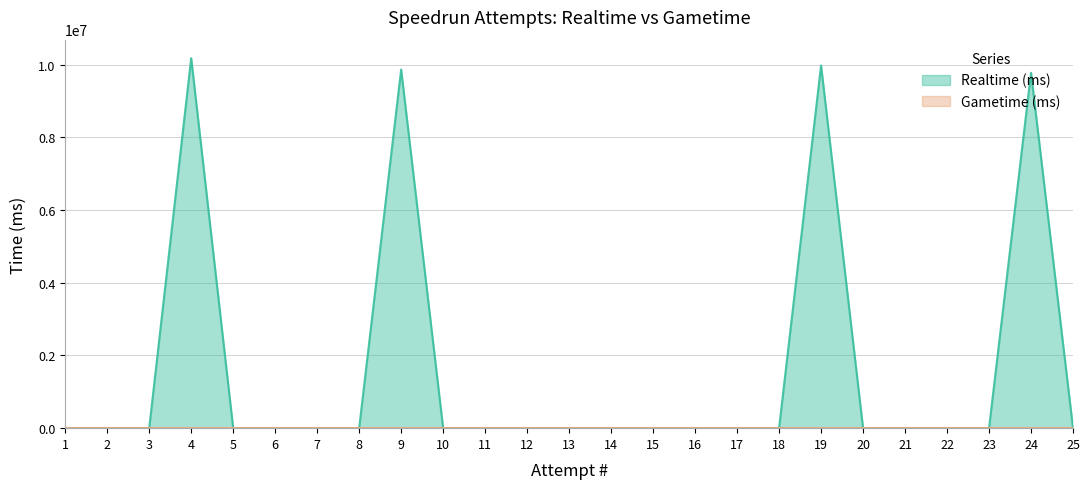

Does the chart display data point markers on the line(s)?

No